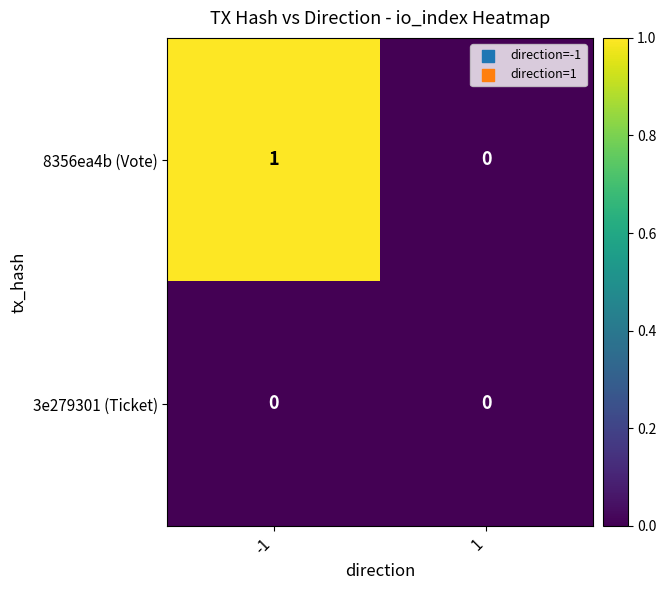

The value of 3e279301 (Ticket) at 1 is 0. True or false?

True